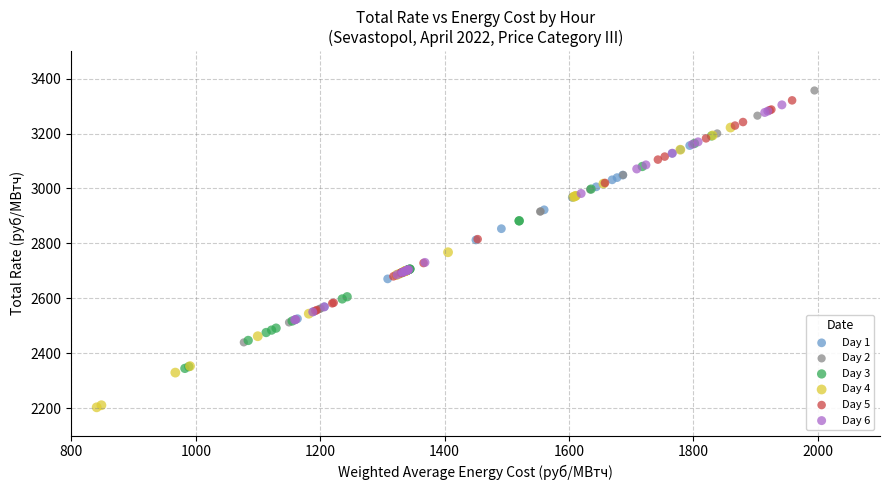

Which series reaches the minimum Y coordinate?

Day 4